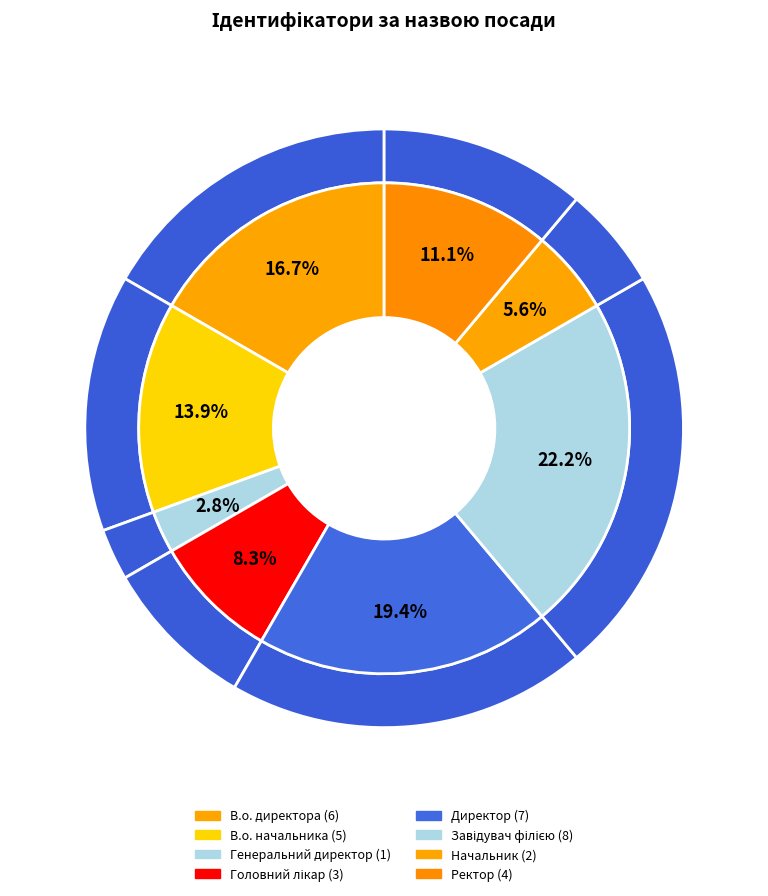

What is the change in value from В.о. директора to Генеральний директор?

-5